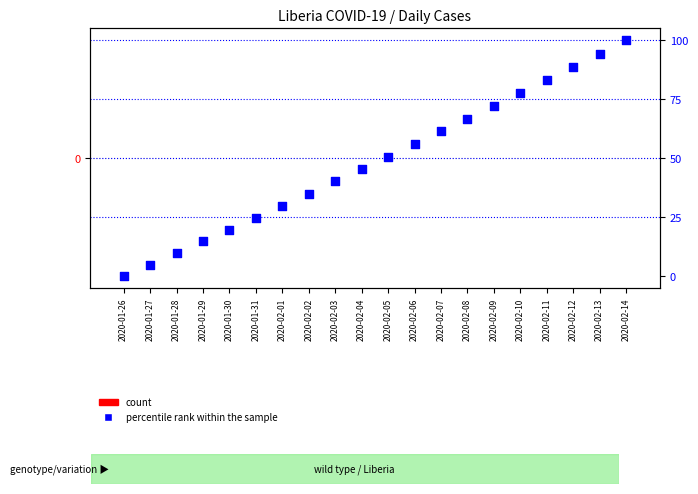

Which series contains the highest Y value?

percentile rank within the sample